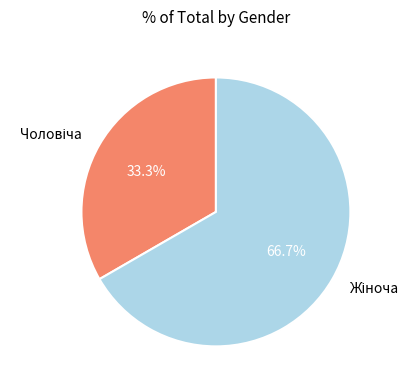

Is there a majority slice in this chart?

Yes